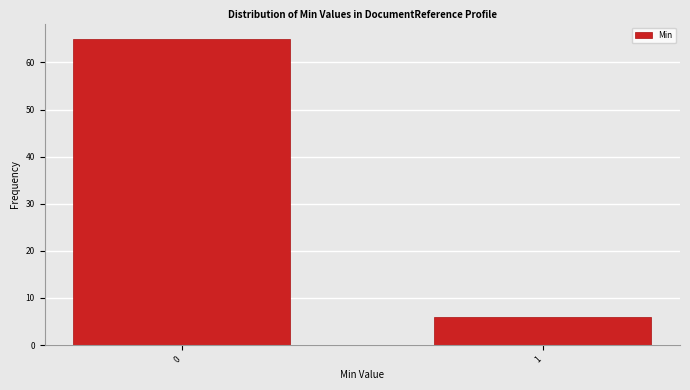

Reading left to right, extract all data points from this chart.

65	6